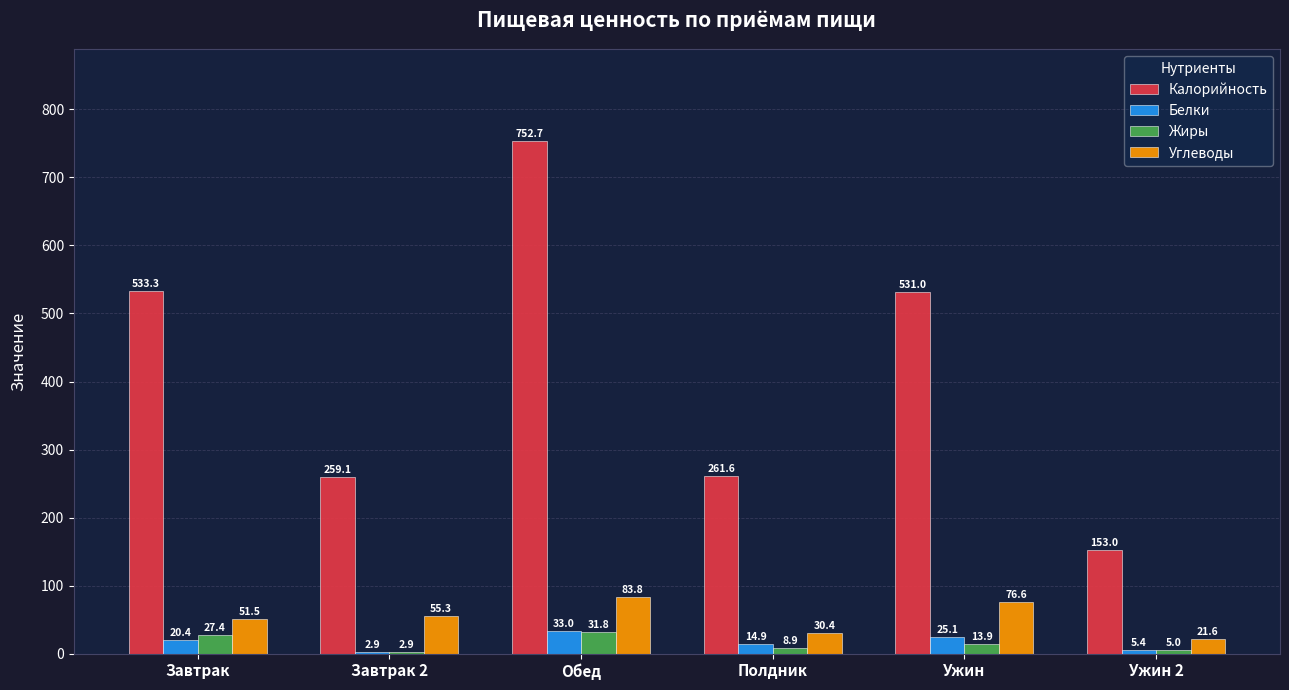

Reading left to right, list all the values displayed in this chart.

Калорийность: 533.3	259.1	752.7	261.6	531.0	153.0
Белки: 20.4	2.9	33.0	14.9	25.1	5.4
Жиры: 27.4	2.9	31.8	8.9	13.9	5.0
Углеводы: 51.5	55.3	83.8	30.4	76.6	21.6